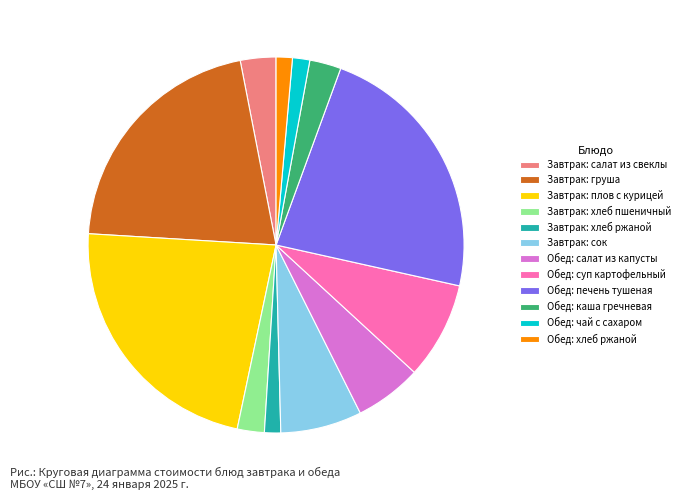

How many slices are in this pie chart?

12